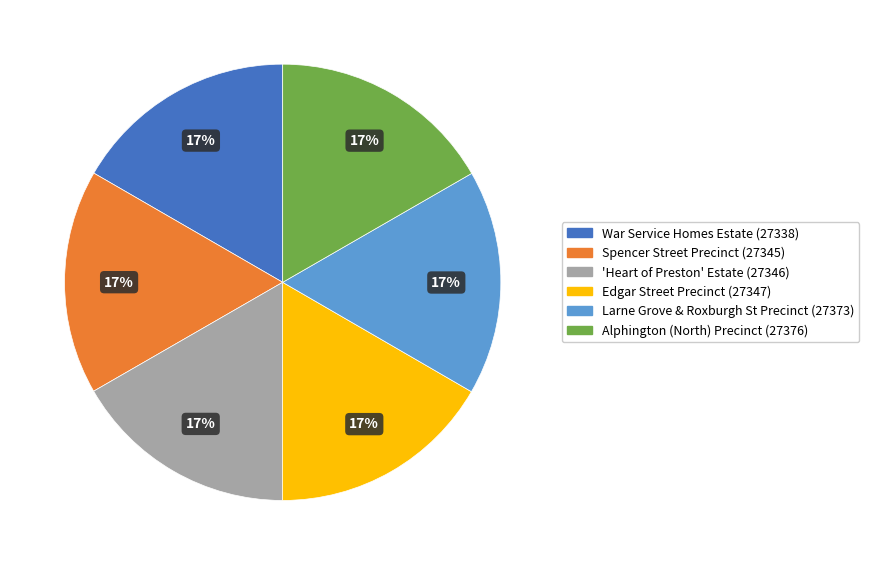

To the nearest percent, what percentage of the pie is Larne Grove & Roxburgh St Precinct?

17%